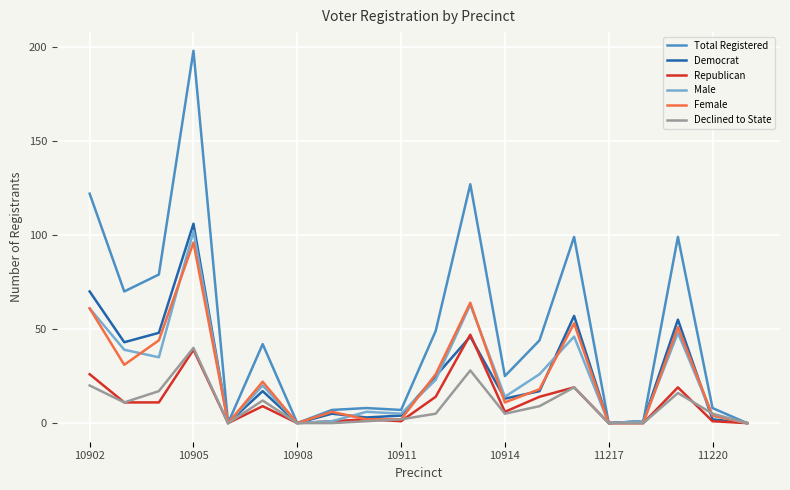

What is the maximum value for Republican?

47